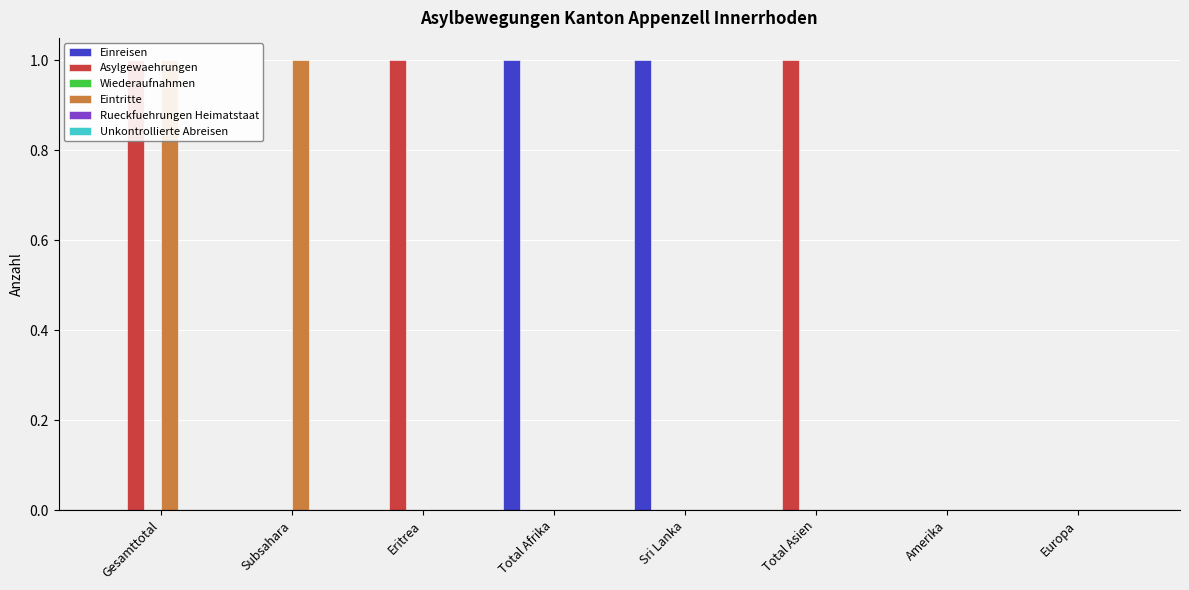

How many values in the Asylgewaehrungen series exceed 0?

3